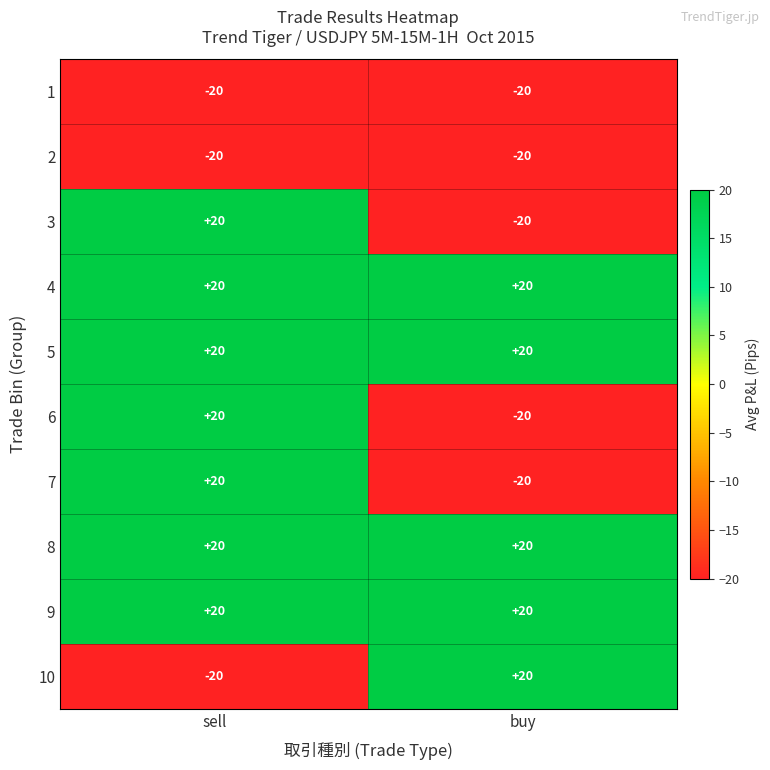

The 2 series shows -32 at buy. True or false?

False